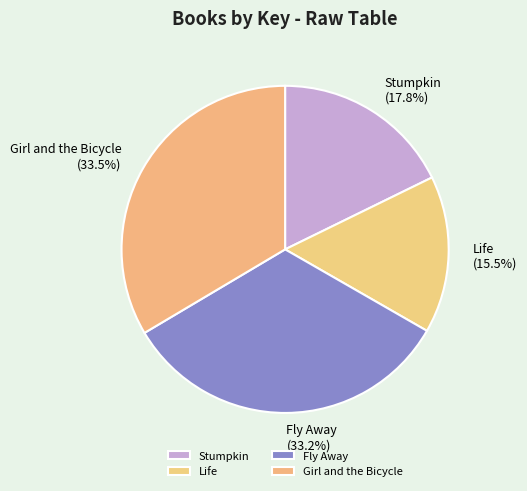

What is the smallest slice in the pie chart?

Life